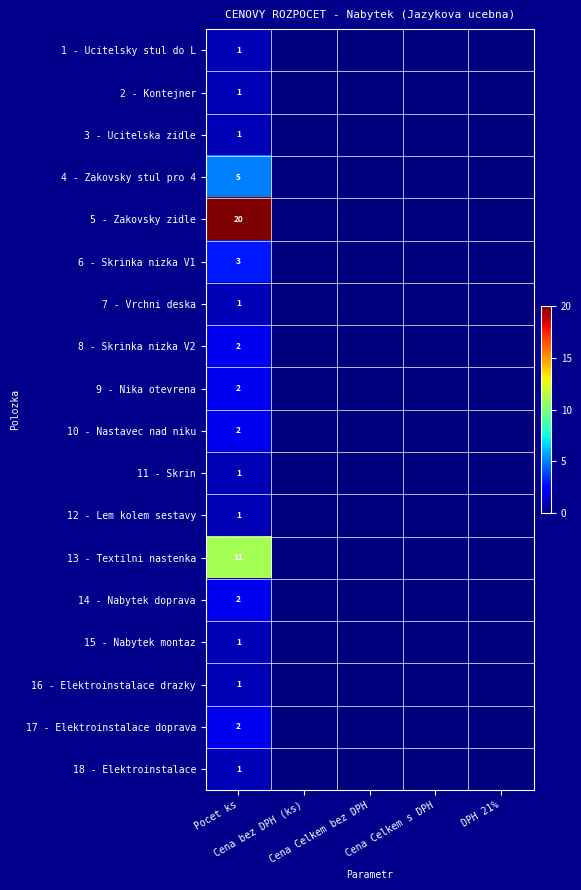

At which label is 7 - Vrchni deska closest to 0?

Cena bez DPH (ks)